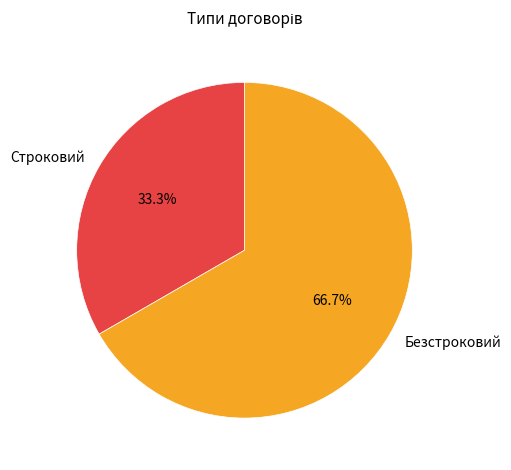

Is it true that Безстроковий is 67% of the pie?

True